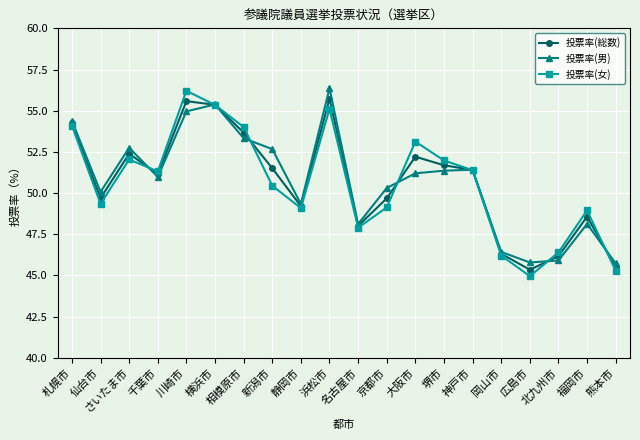

What is the label of the 6th point from the left?

横浜市